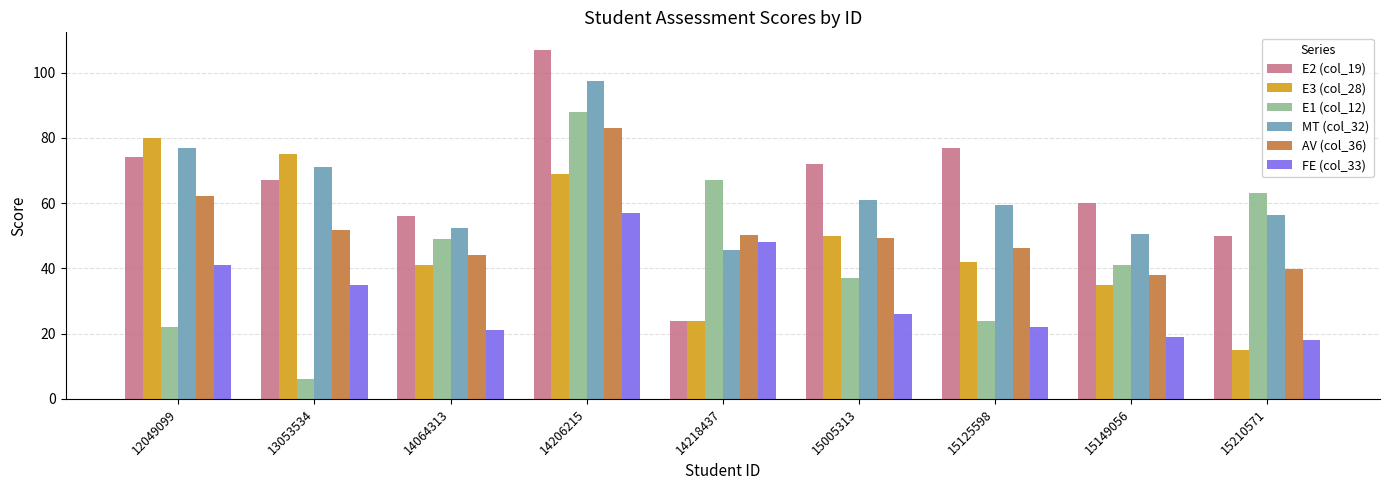

Between 14064313 and 14206215, which series saw the biggest shift?

E2 (col_19)